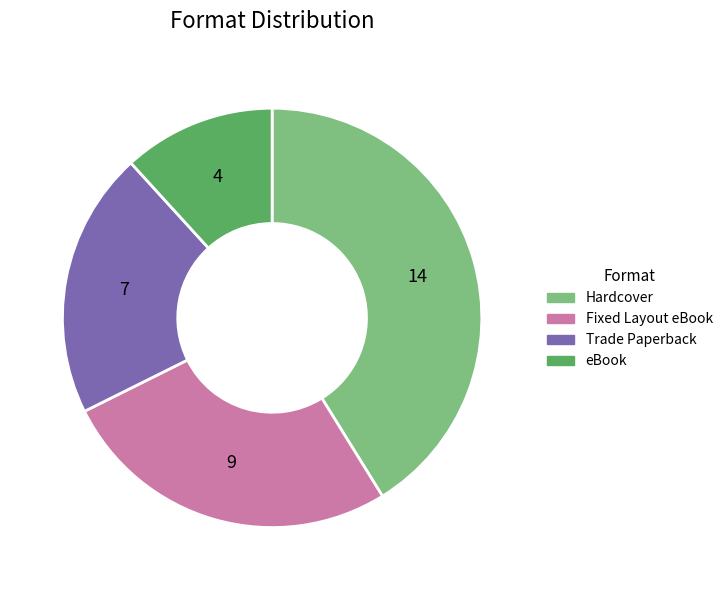

Is there any slice that represents more than half of the pie?

No